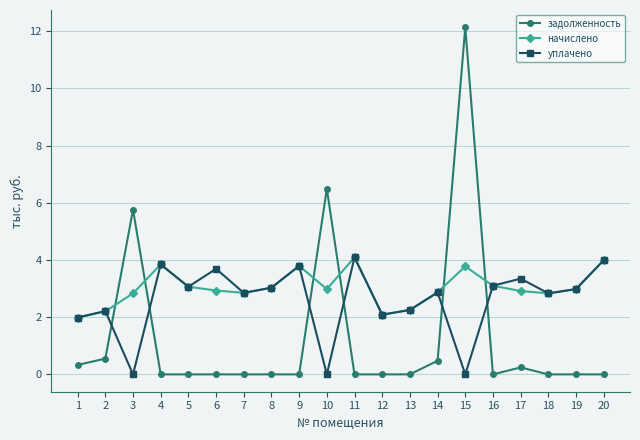

Where is the first local maximum for начислено?

4